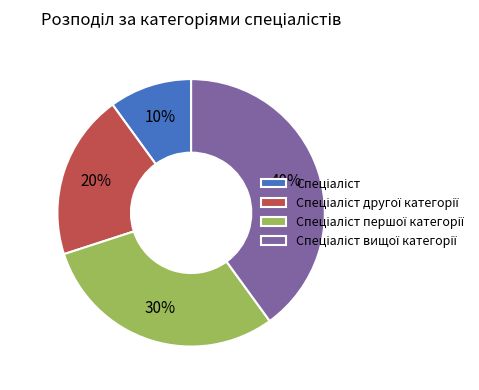

Is there a majority slice in this chart?

No